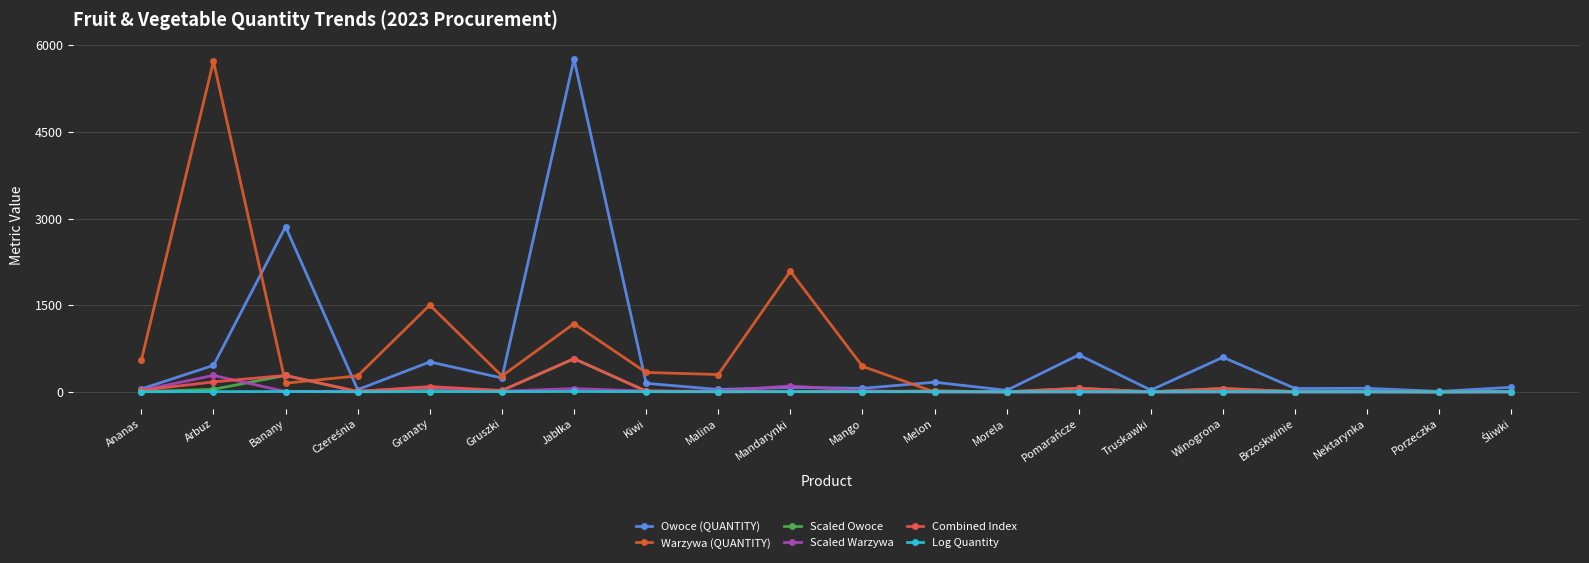

What is the label of the 13th point from the left?

Morela